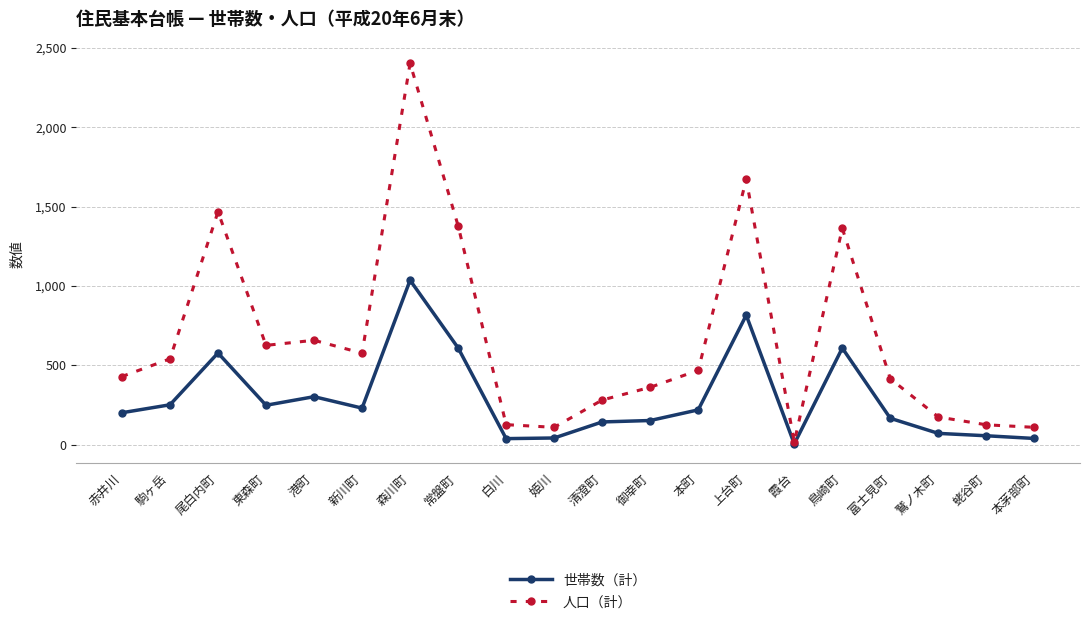

What is the greatest value displayed?

2401